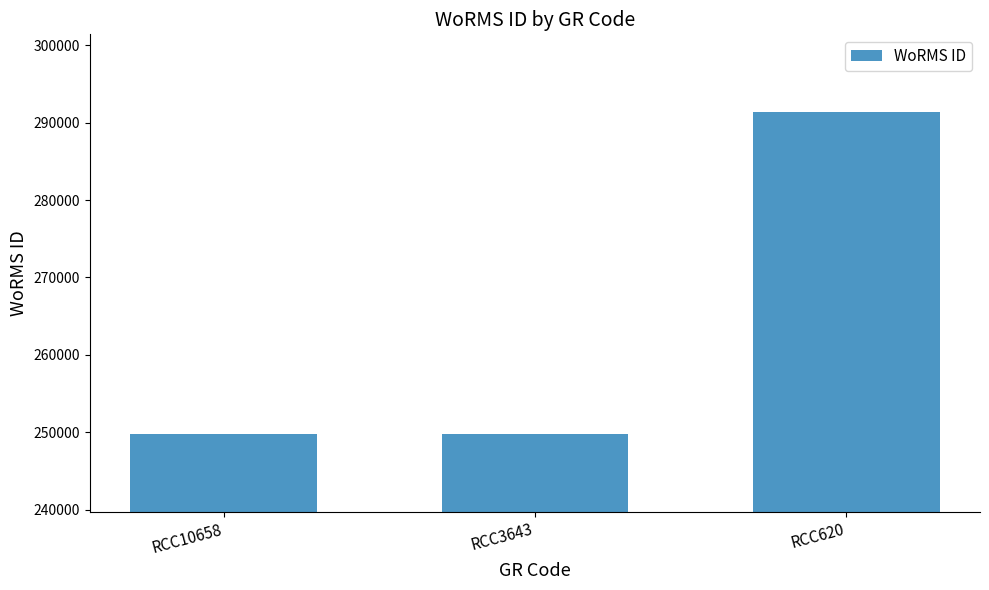

What is the greatest value displayed?

291417